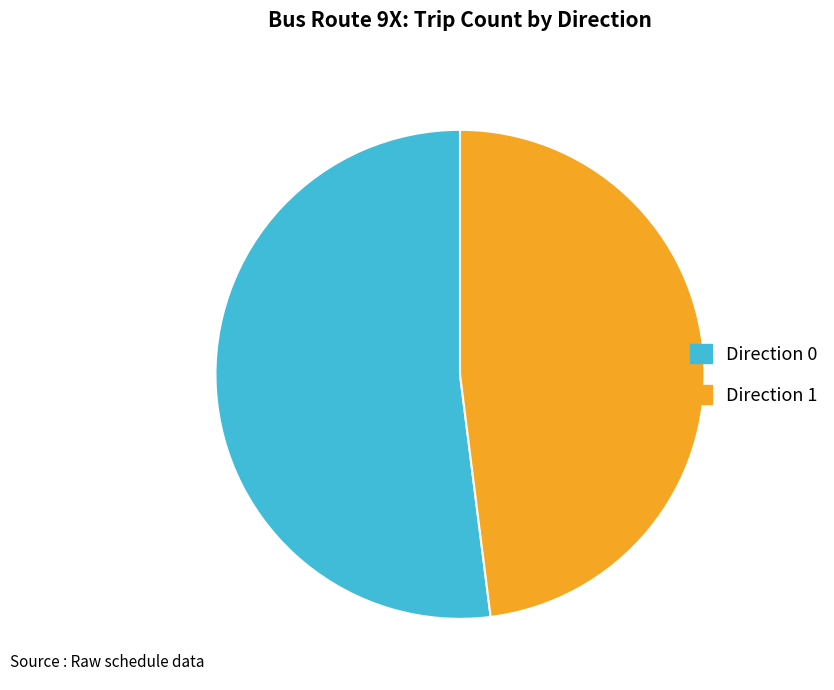

How many slices are in this pie chart?

2